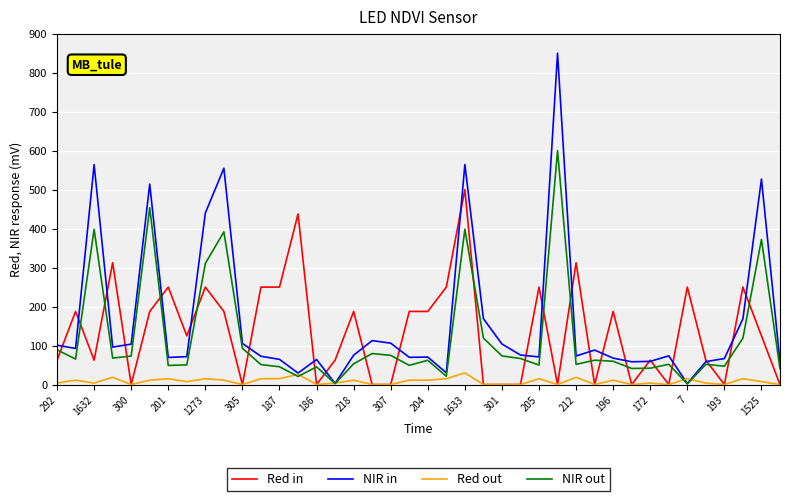

List the series in order of their peak value, highest first.

NIR in, NIR out, Red in, Red out